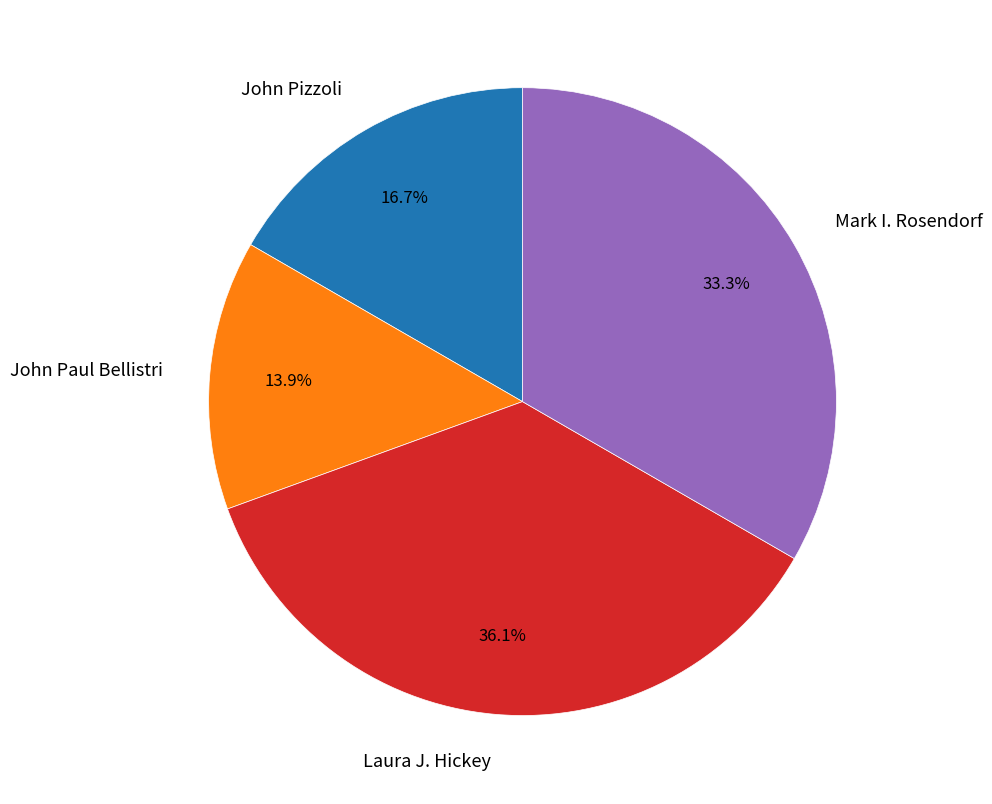

Does any single category account for the majority?

No